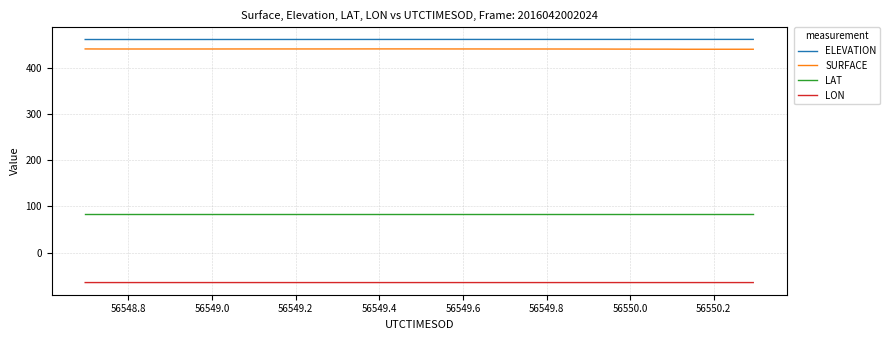

What is the lowest value of the SURFACE series?

441.0